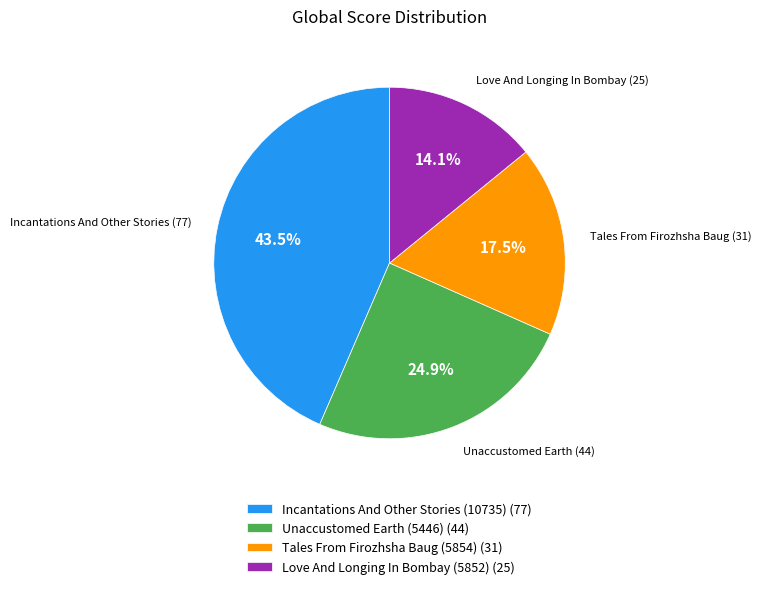

Is Love And Longing In Bombay (5852) the majority of the pie?

No